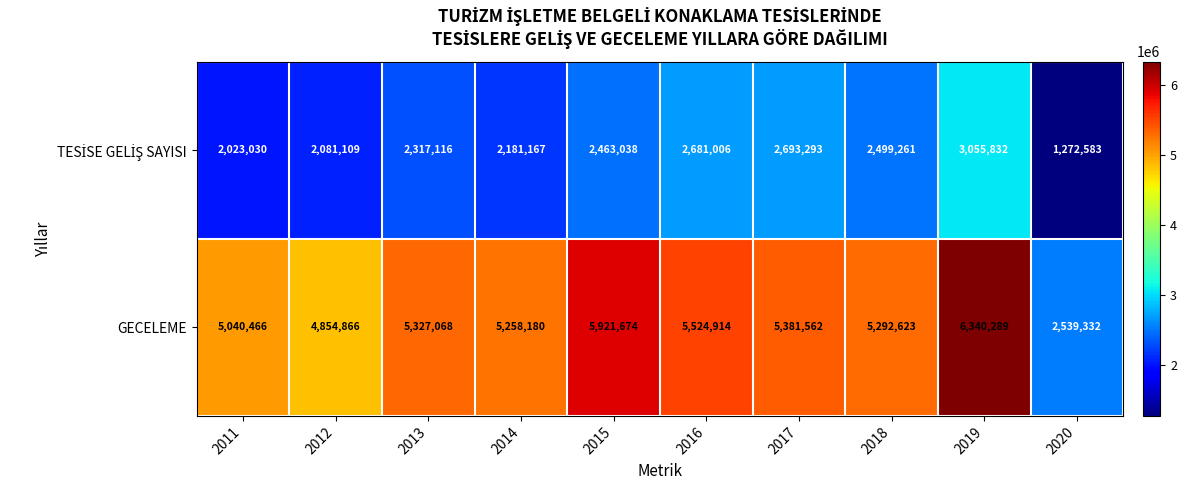

What is the spread (max minus min) of values at 2017?

2688269